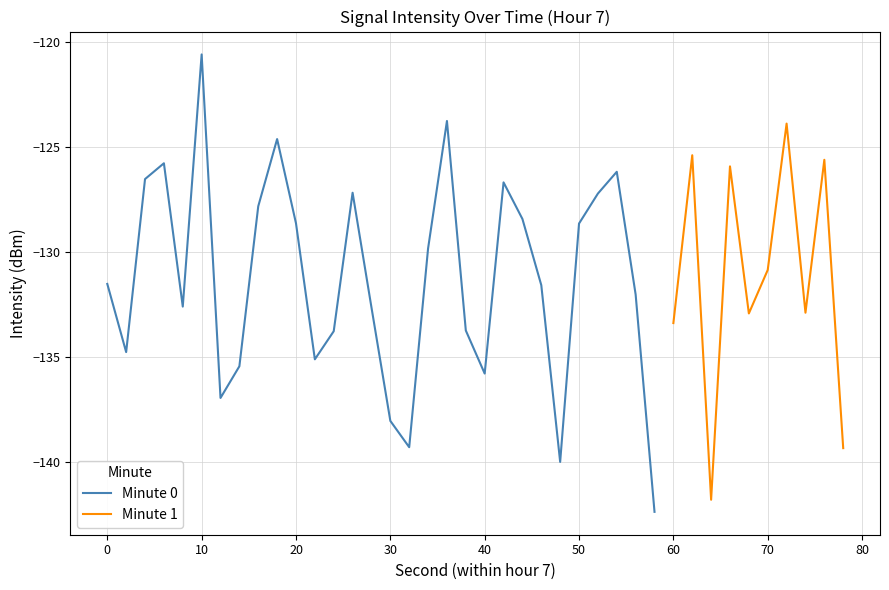

Read the value at 24.

-133.8